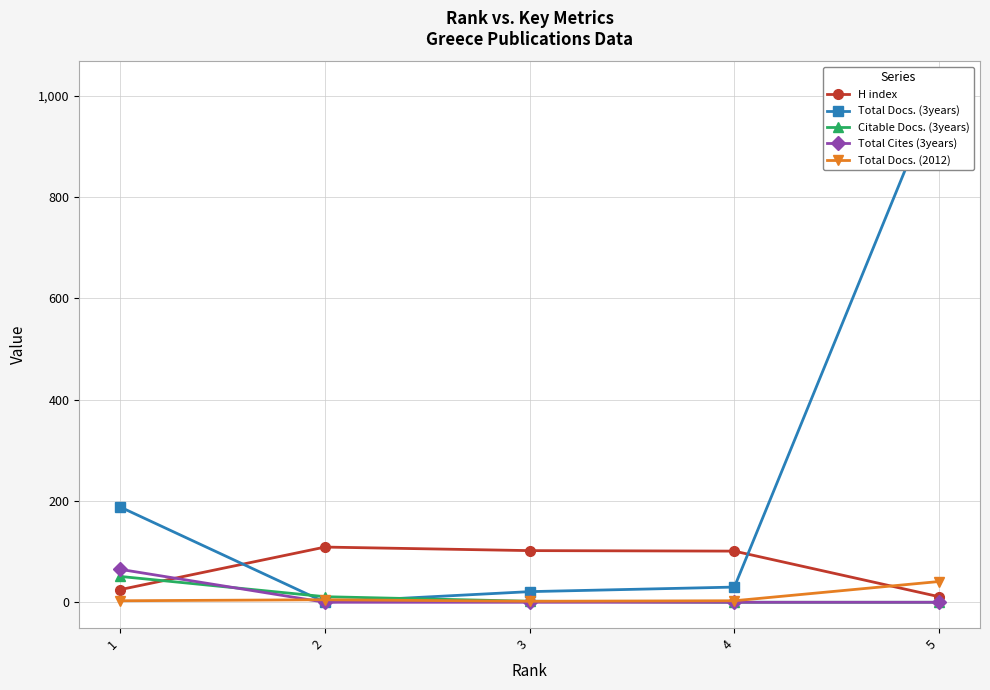

Reading left to right, what are all the values shown in this chart?

H index: 25	109	102	101	11
Total Docs. (3years): 188	0	21	30	1017
Citable Docs. (3years): 51	11	2	0	0
Total Cites (3years): 65	0	0	0	0
Total Docs. (2012): 3	5	2	3	41